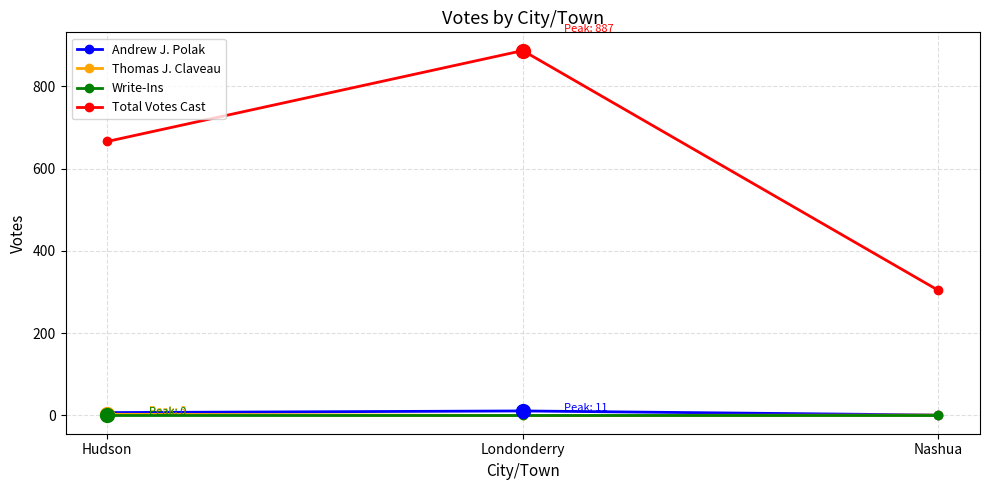

What is the difference between the maximum and minimum values in the Total Votes Cast series?

583